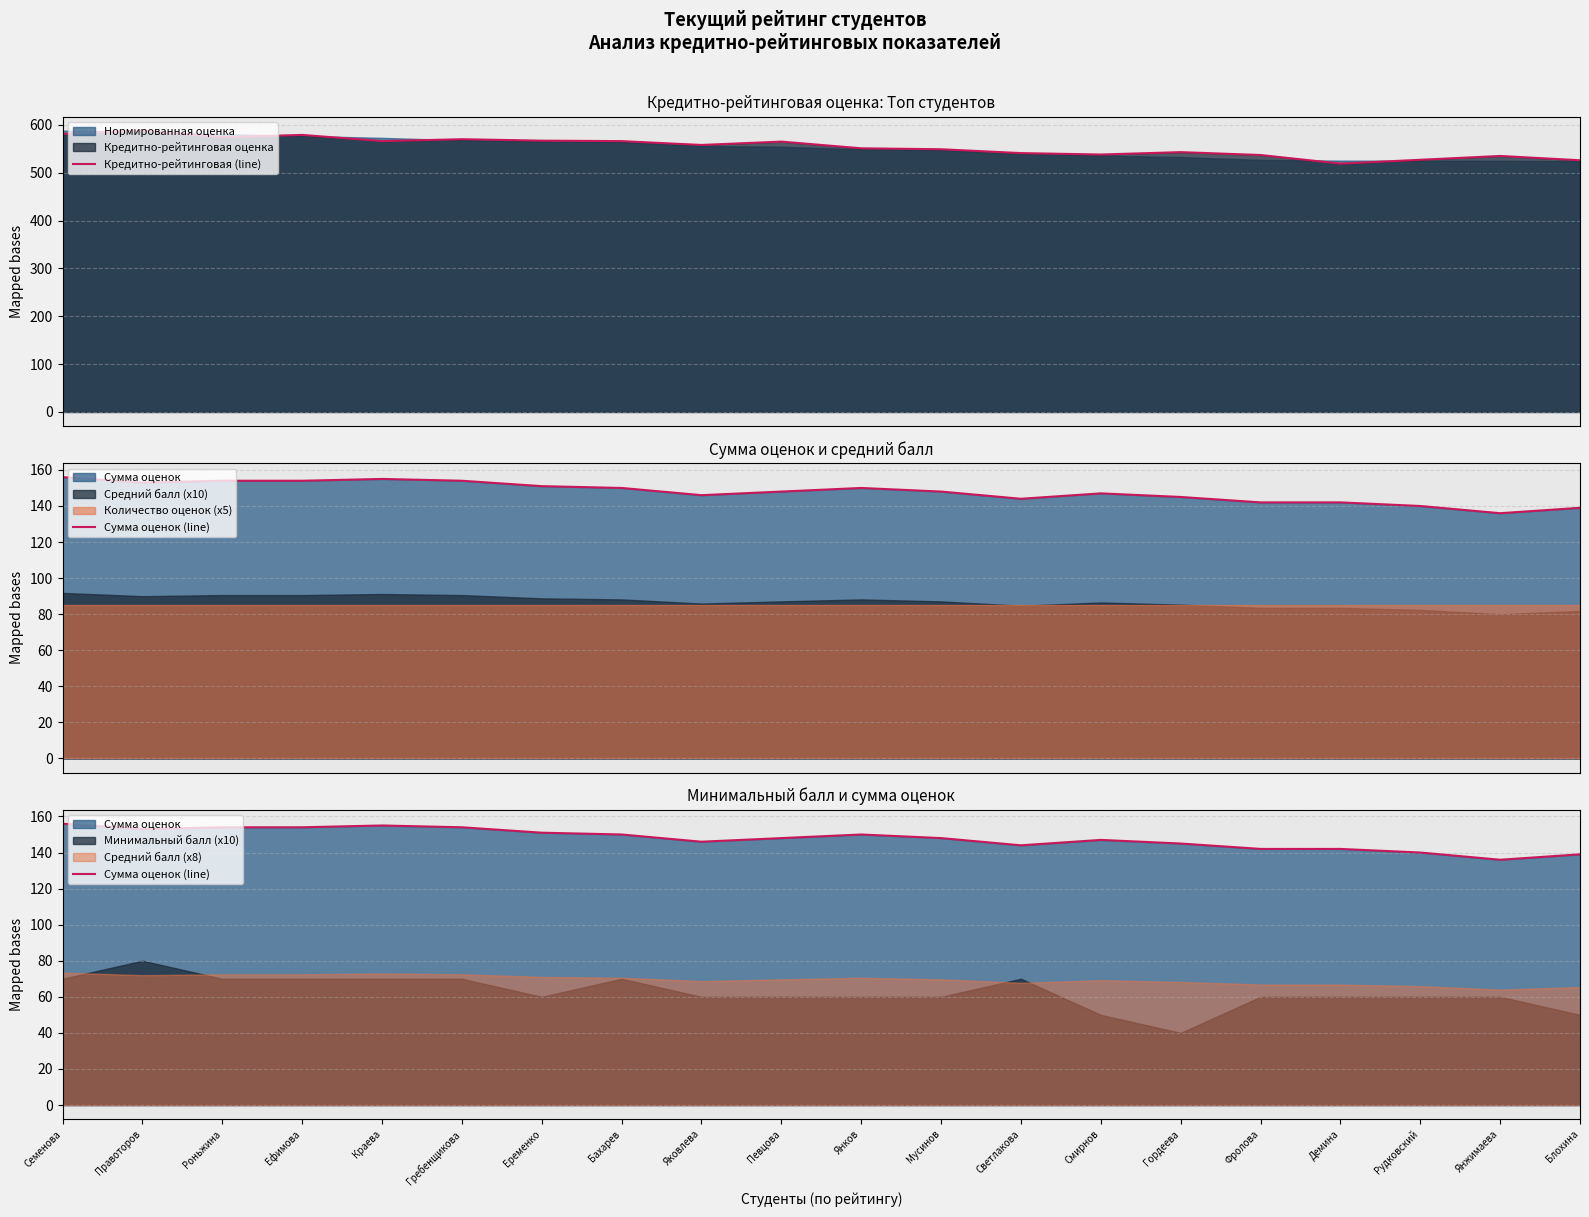

True or false: Кредитно-рейтинговая (line) and Сумма оценок (line) cross at least once.

False